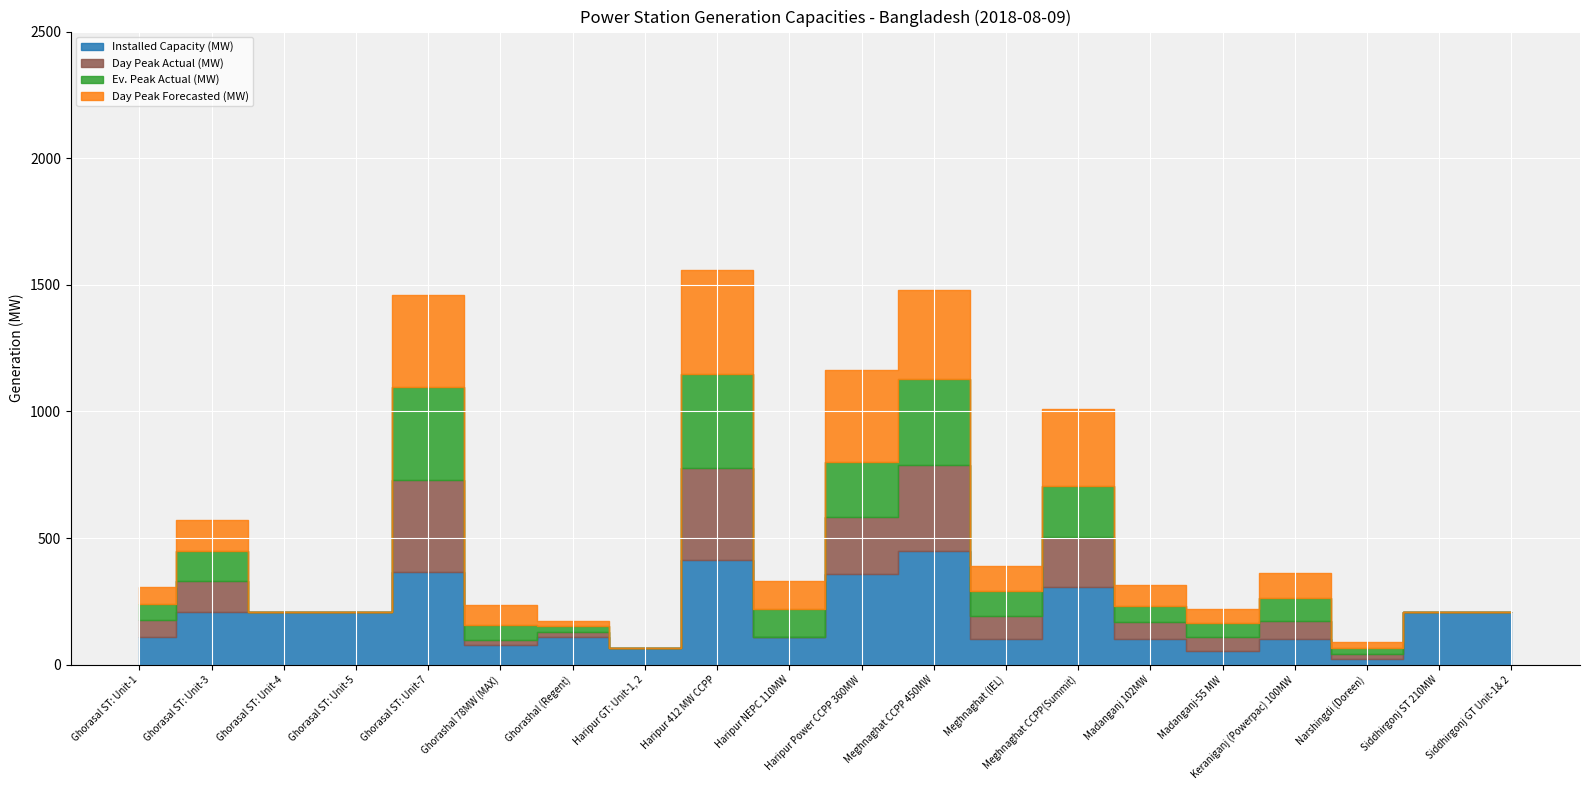

Where is the first local maximum for Day Peak Actual (MW)?

Ghorasal ST: Unit-3